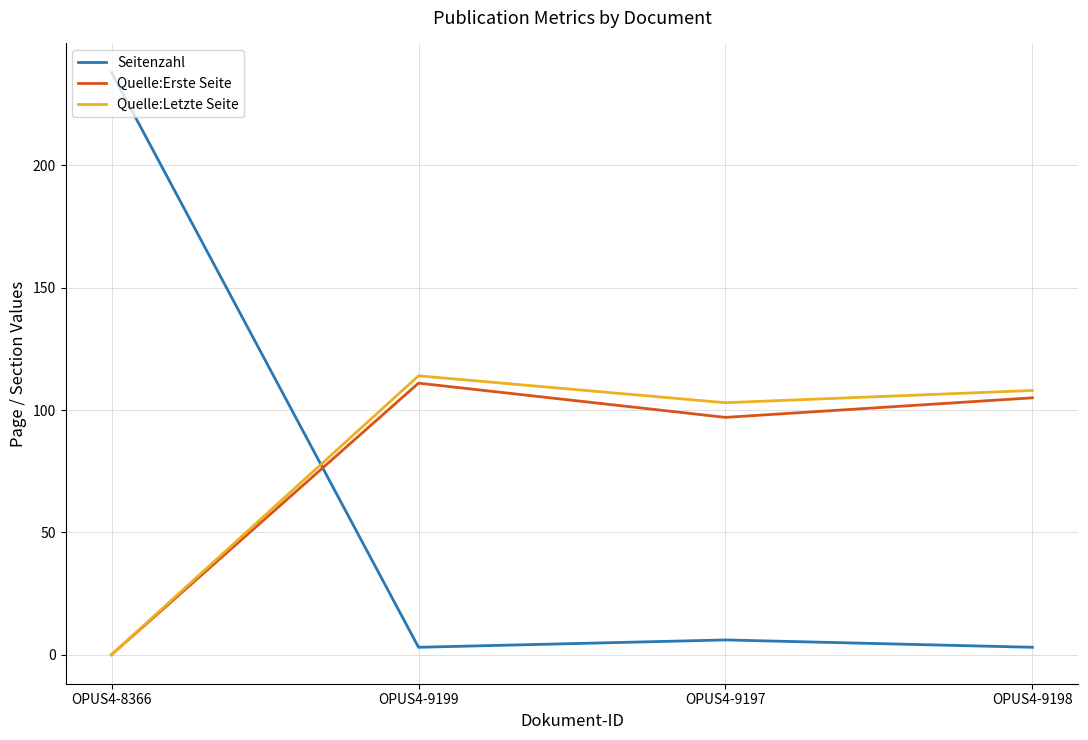

How many distinct data groups are displayed?

3